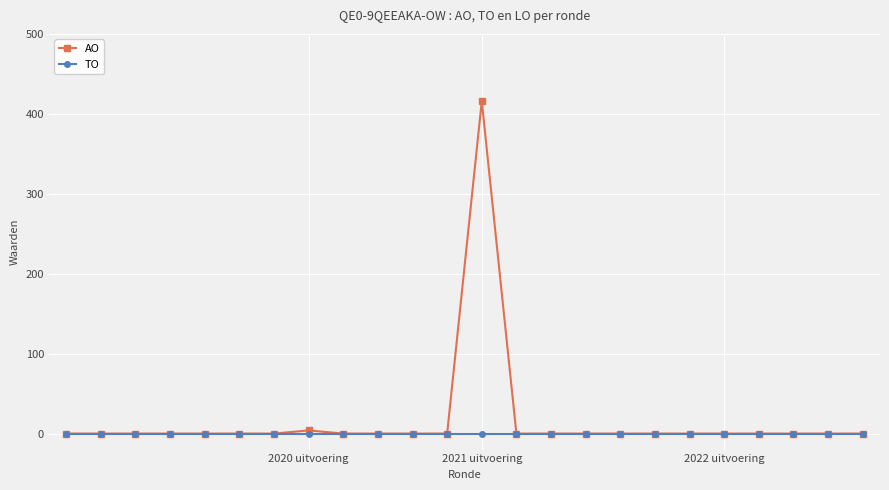

What is the highest value of the AO series?

416